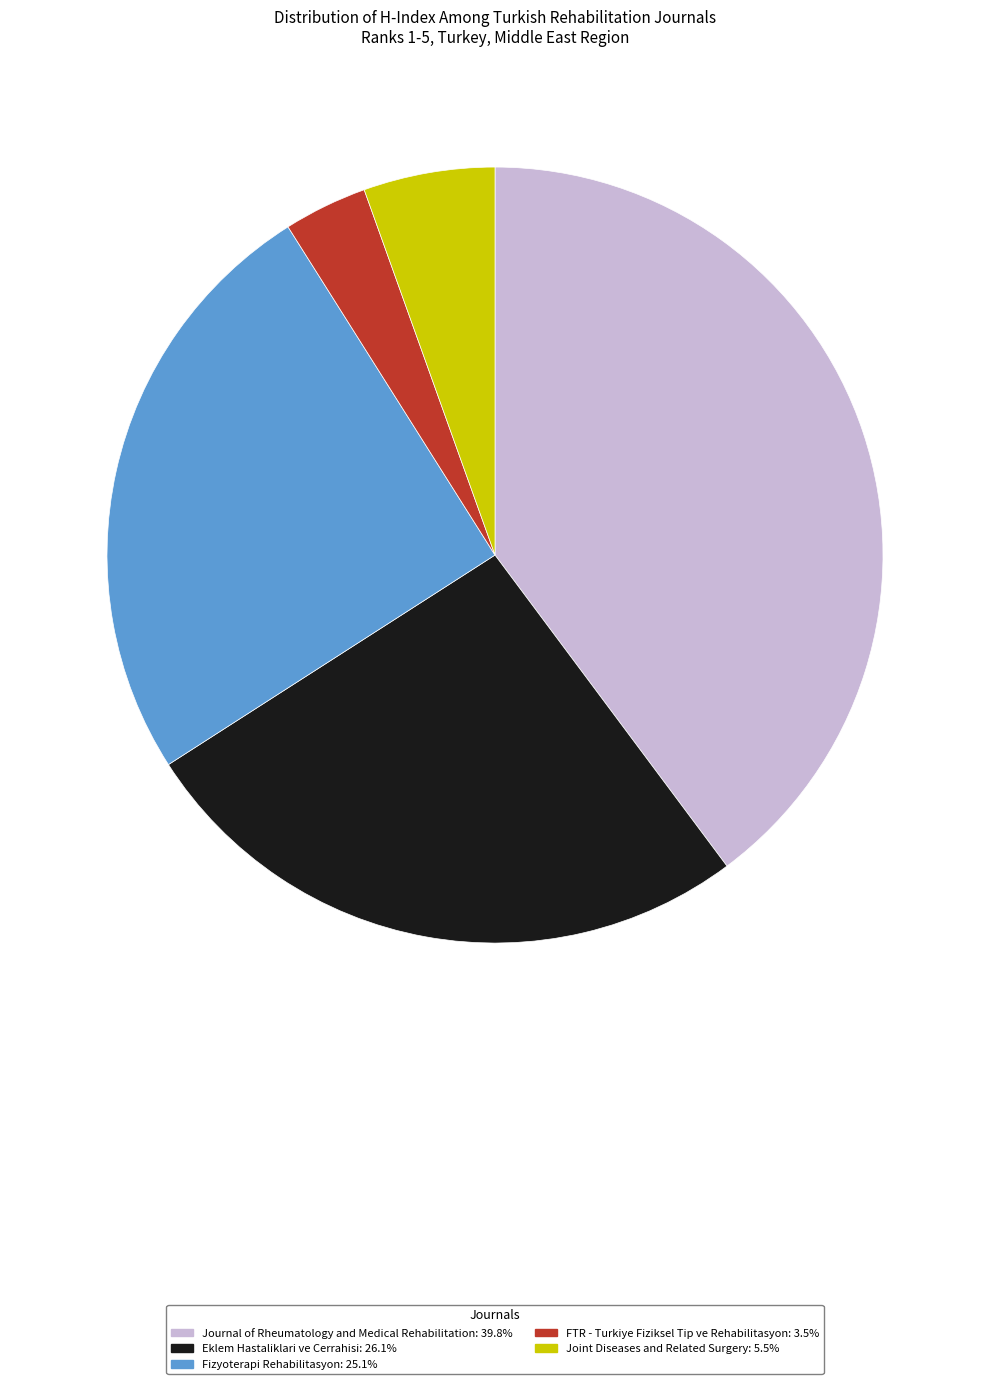

Is there any slice that represents more than half of the pie?

No